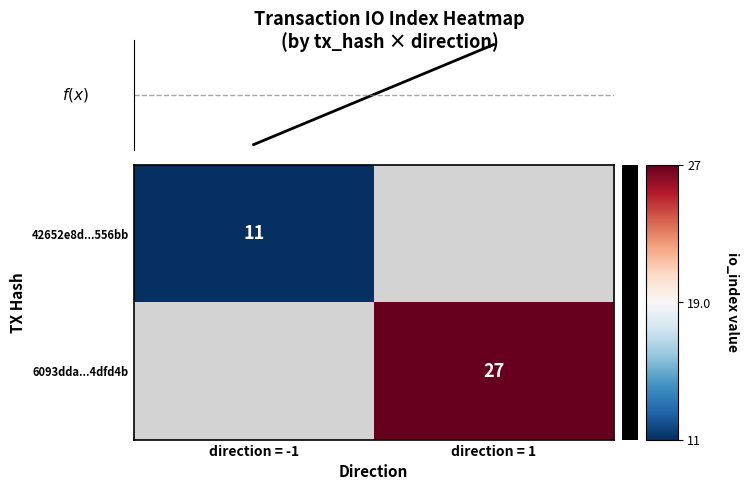

Is it true that 42652e8d...556bb equals 6 at direction = -1?

False